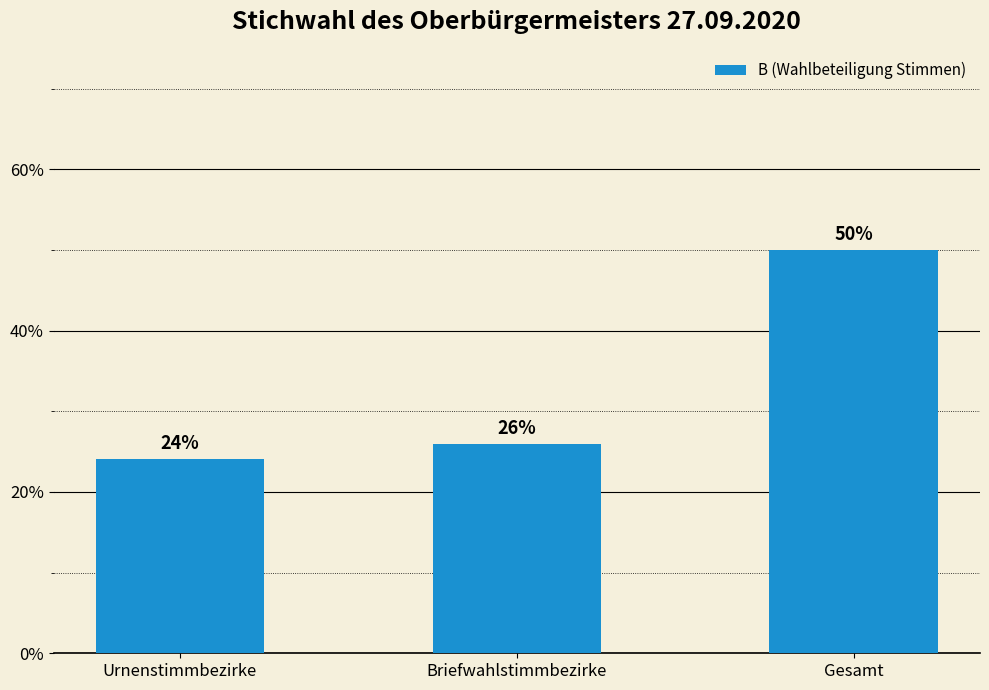

The value at Briefwahlstimmbezirke is 25.9. True or false?

True